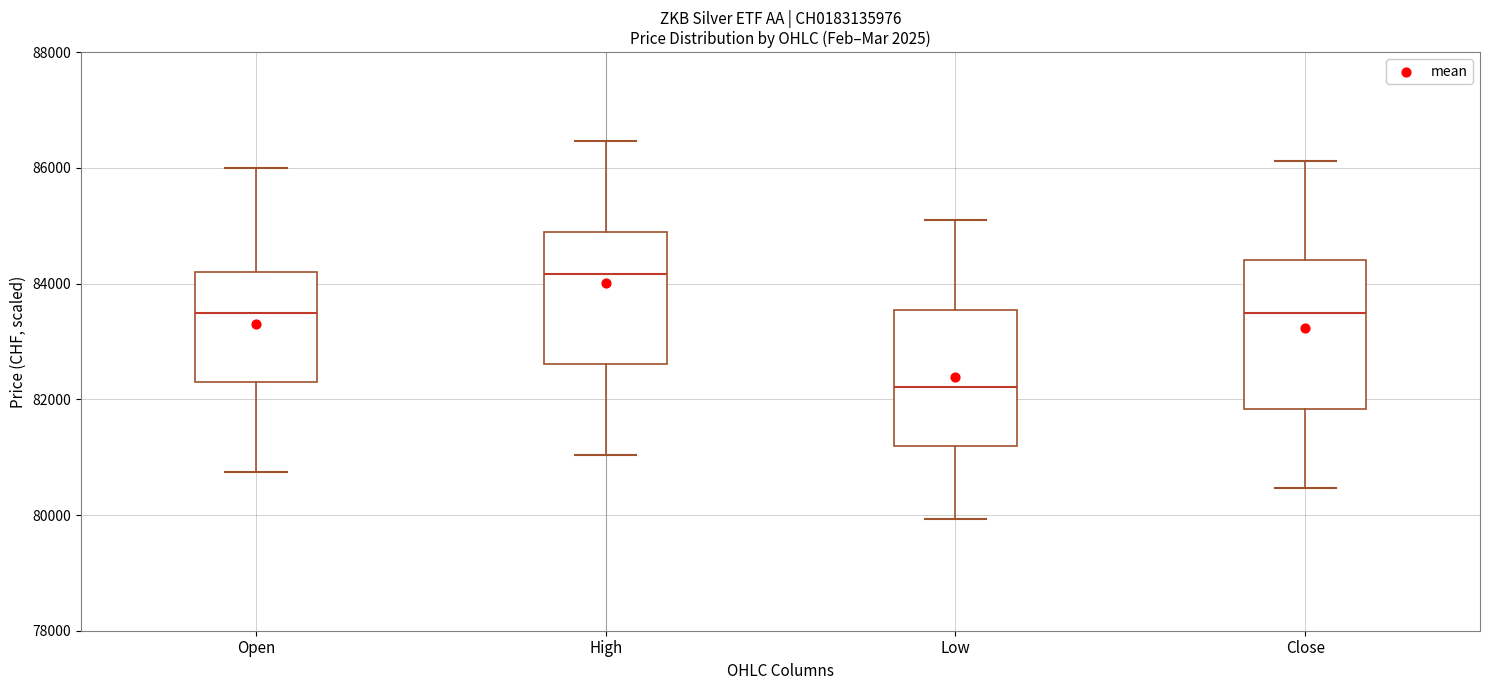

Which box has the highest median line?

High